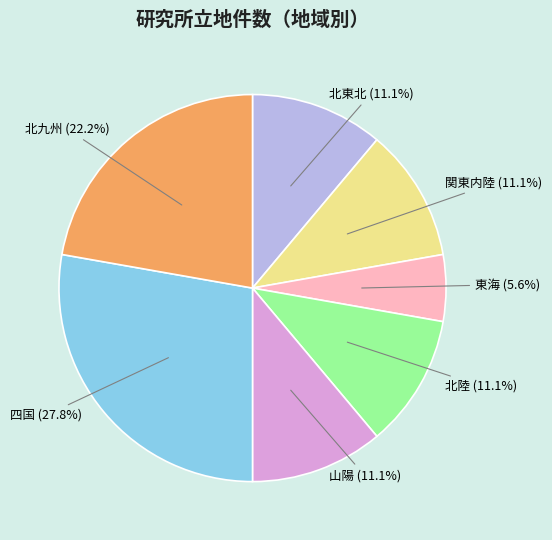

Does any single category account for the majority?

No